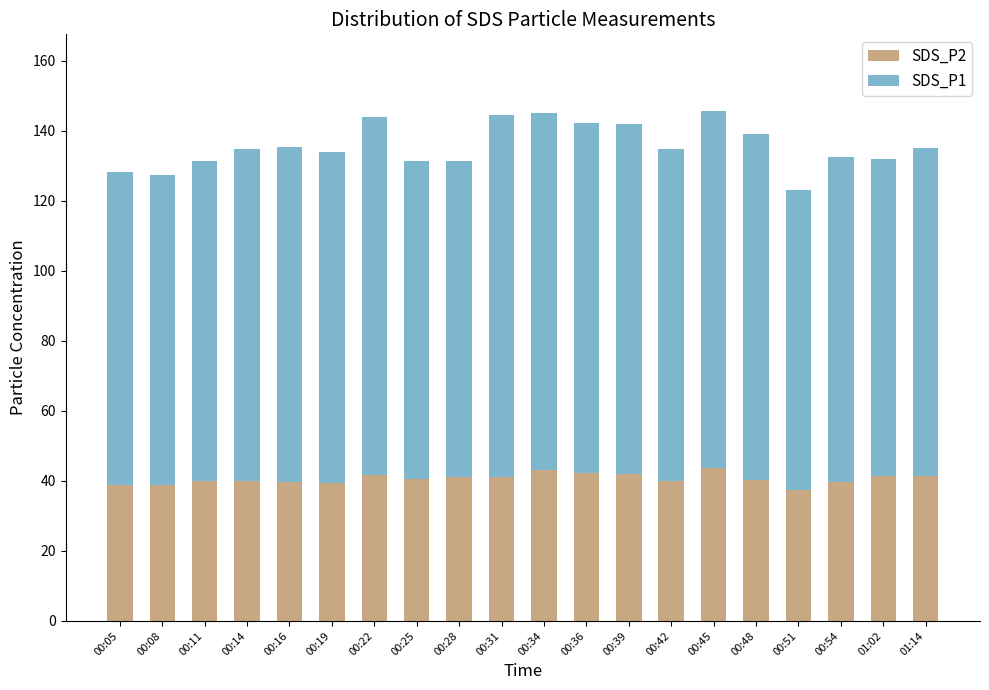

What is the difference between the maximum and second lowest values in the SDS_P2 series?

4.9